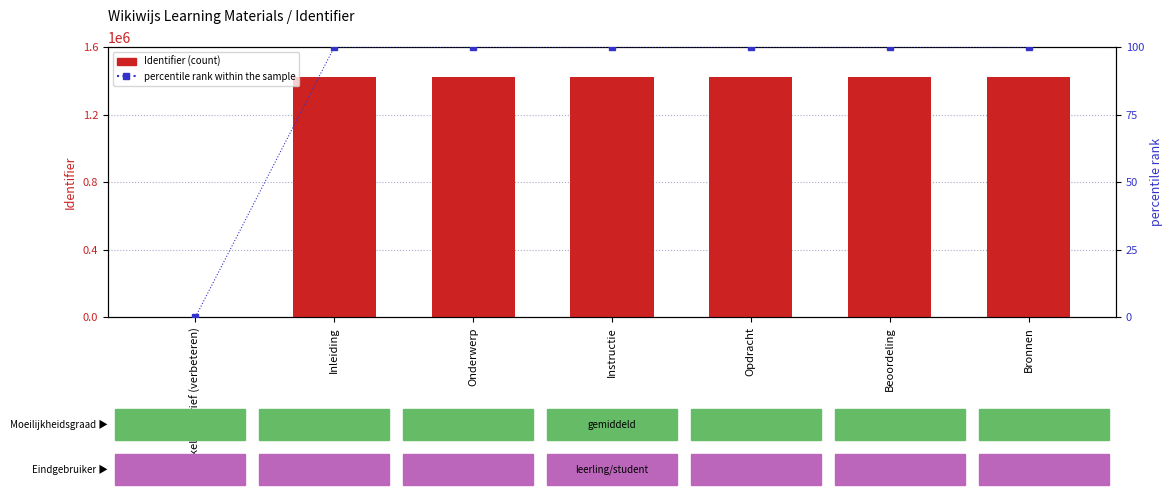

List the labels in order of Identifier (count) value, smallest first.

Zakelijke brief (verbeteren), Inleiding, Instructie, Opdracht, Beoordeling, Bronnen, Onderwerp